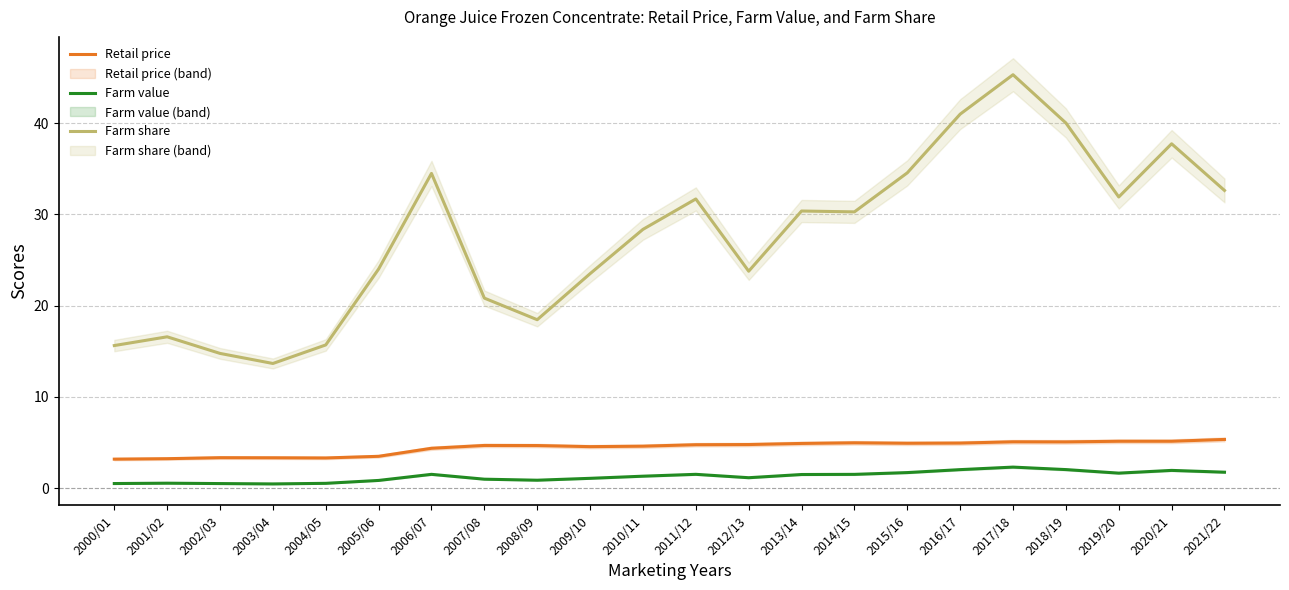

What is the approximate value of Farm share at 2009/10?

23.5